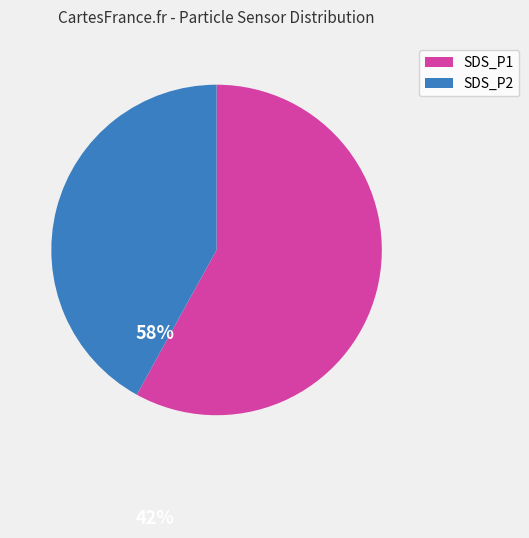

Is there a majority slice in this chart?

Yes